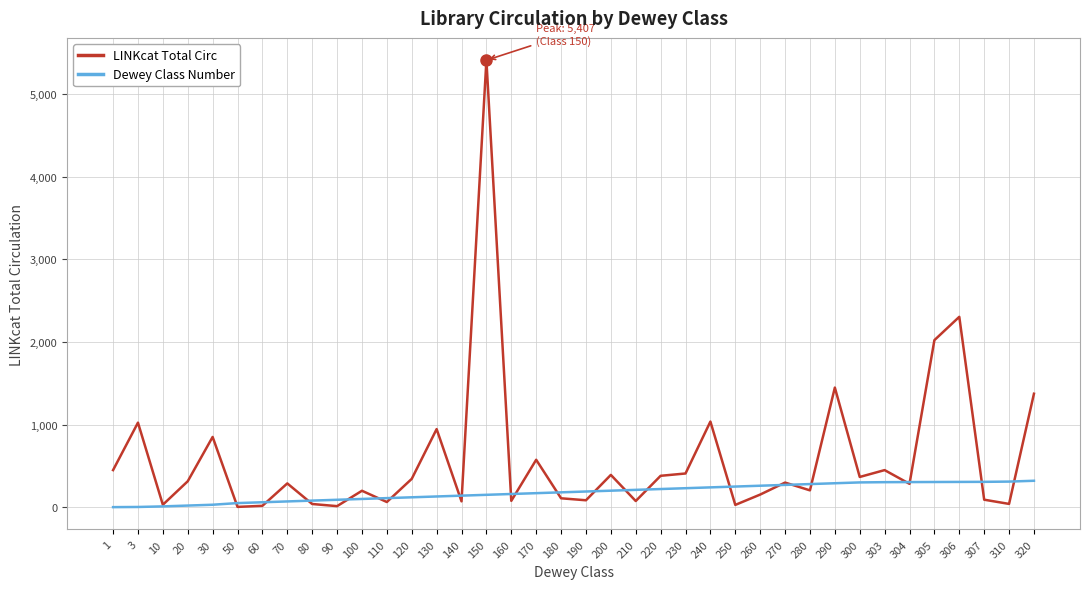

Which category has the highest value across all series?

150